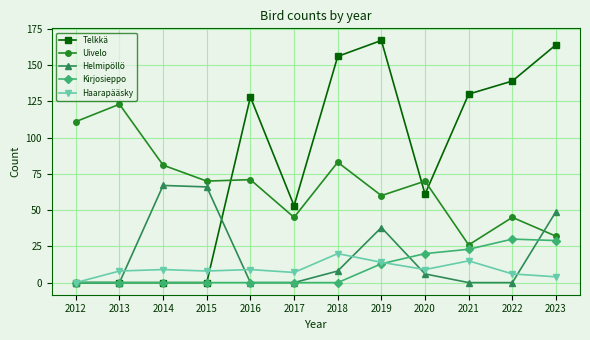

Is the value of Uivelo at 2019 greater than the value of Helmipöllö at 2014?

No